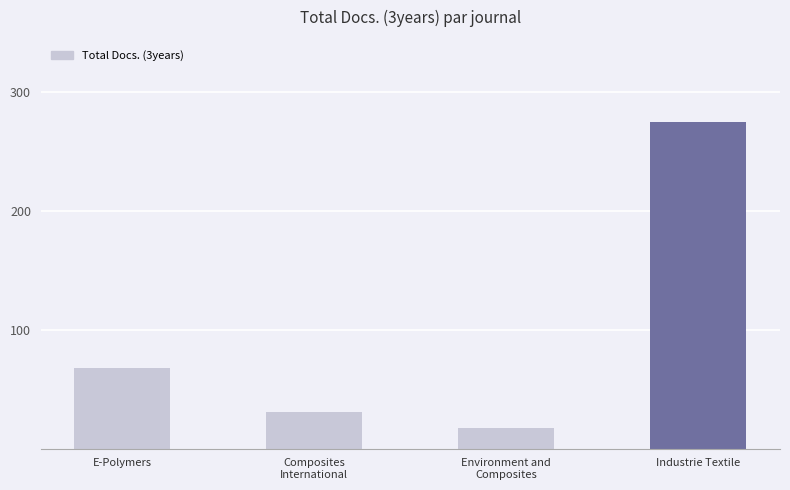

Are the bars grouped side by side (vs. stacked)?

No